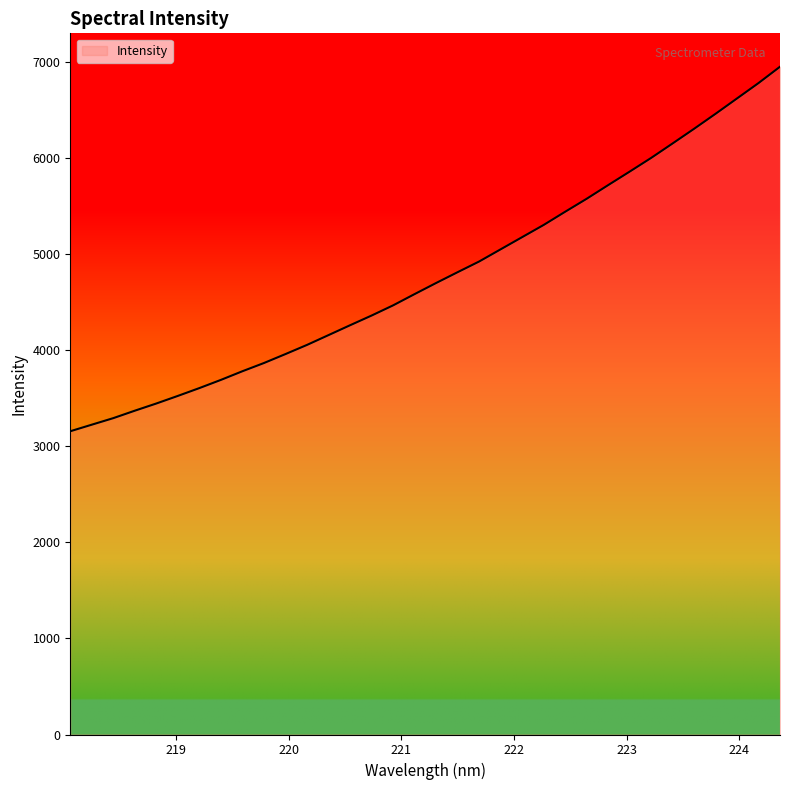

What is the difference between the maximum and minimum values?

3795.7